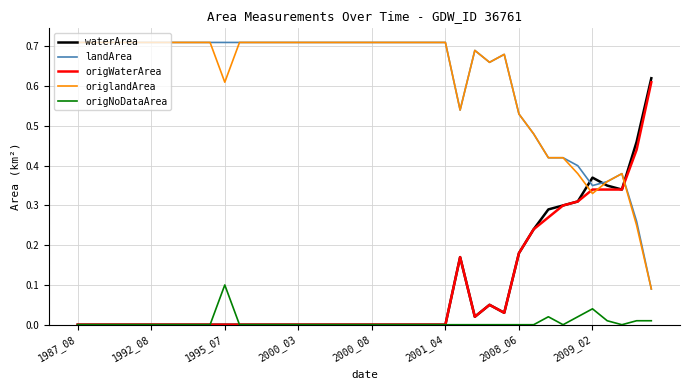

True or false: origWaterArea and origlandArea intersect in this chart.

True